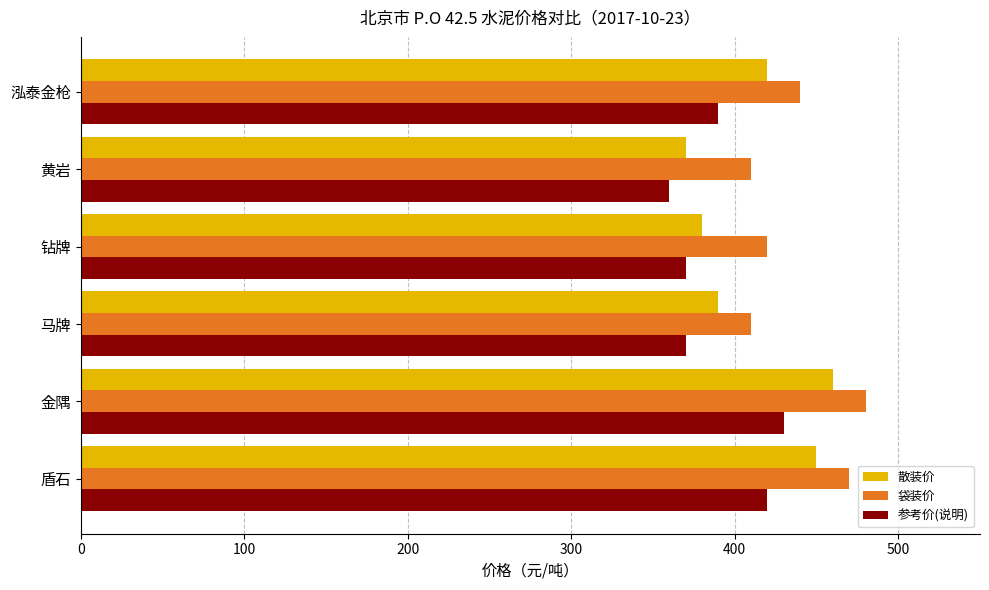

What are all the series names shown in the legend?

散装价, 袋装价, 参考价(说明)